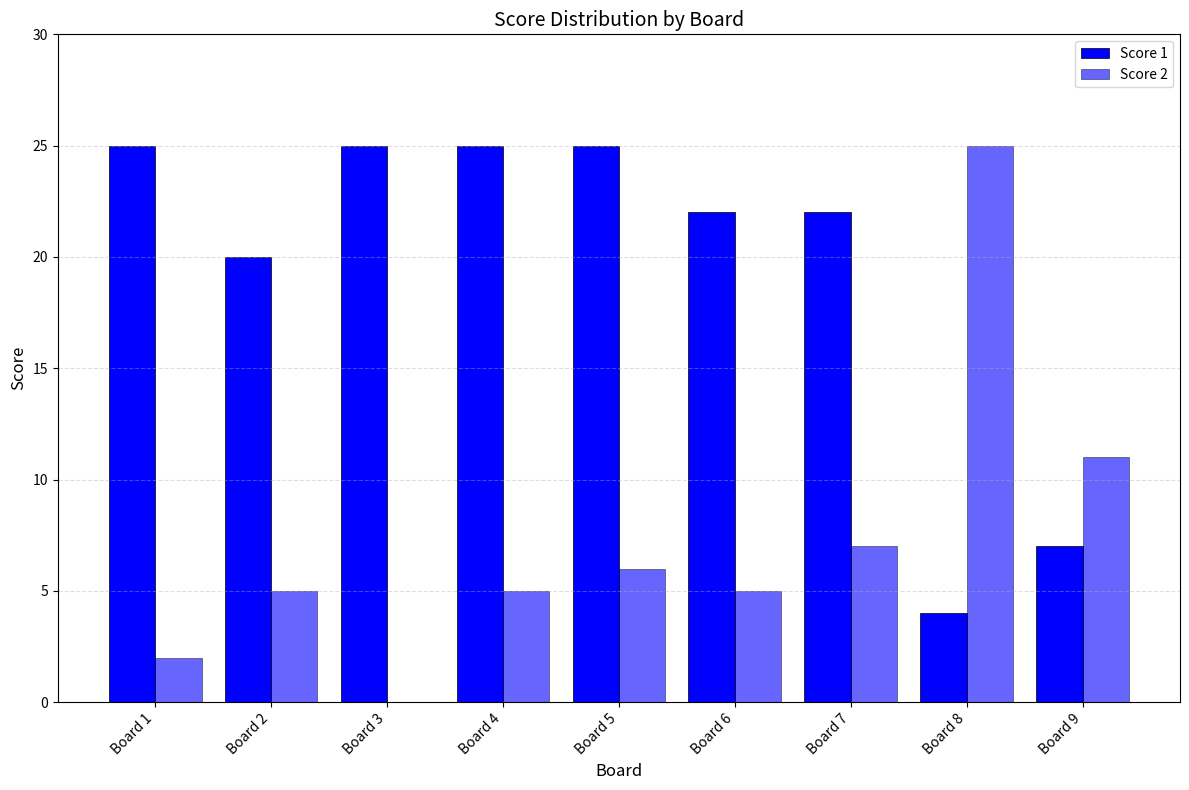

Which series changed the most between Board 4 and Board 6?

Score 1